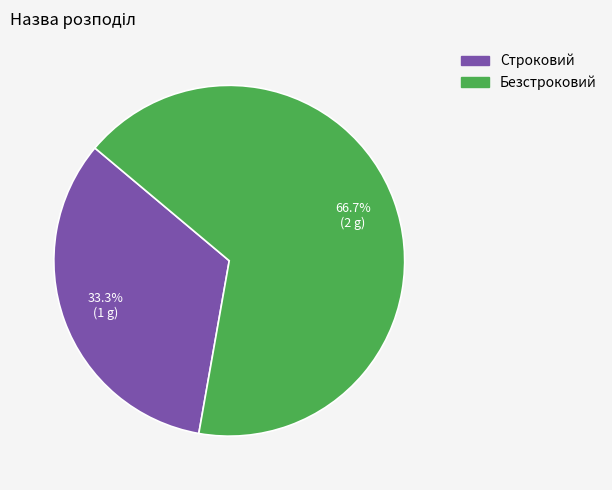

True or false: Строковий accounts for 46% of the total.

False